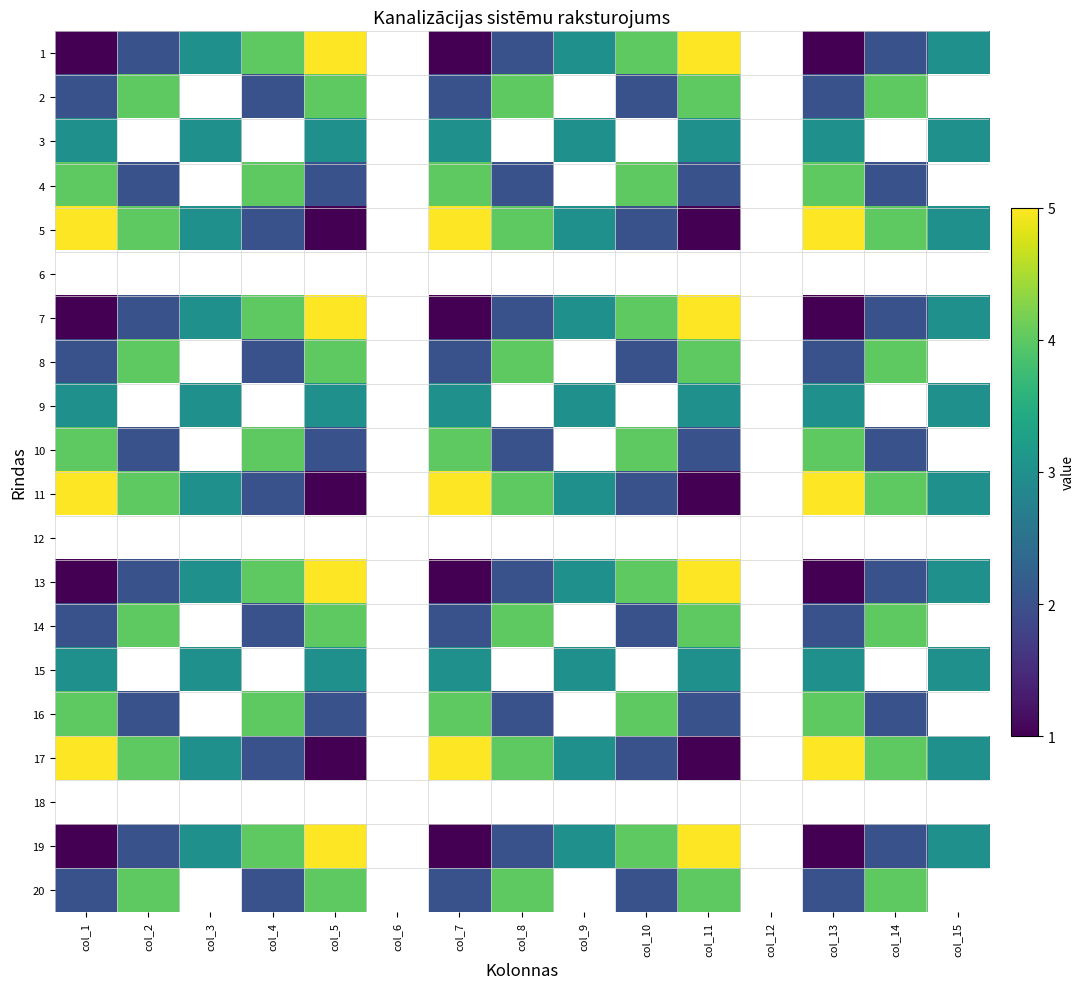

Rank the series at col_12 from highest to lowest value.

1, 2, 3, 4, 5, 6, 7, 8, 9, 10, 11, 12, 13, 14, 15, 16, 17, 18, 19, 20